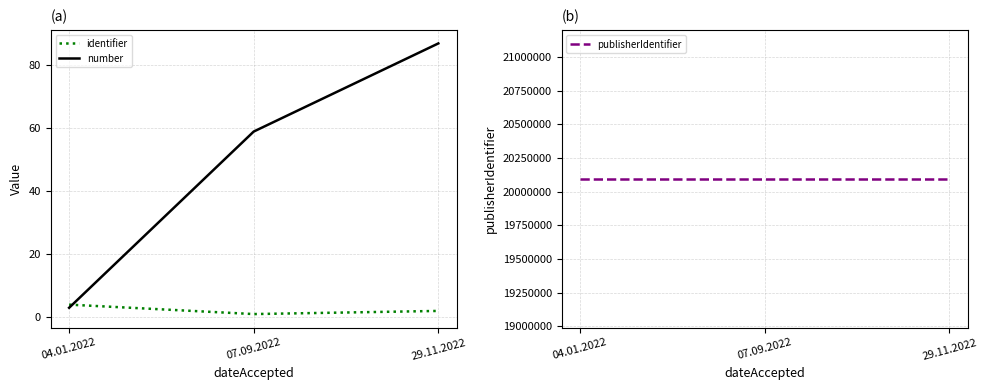

Which series has the largest total across all categories?

publisherIdentifier